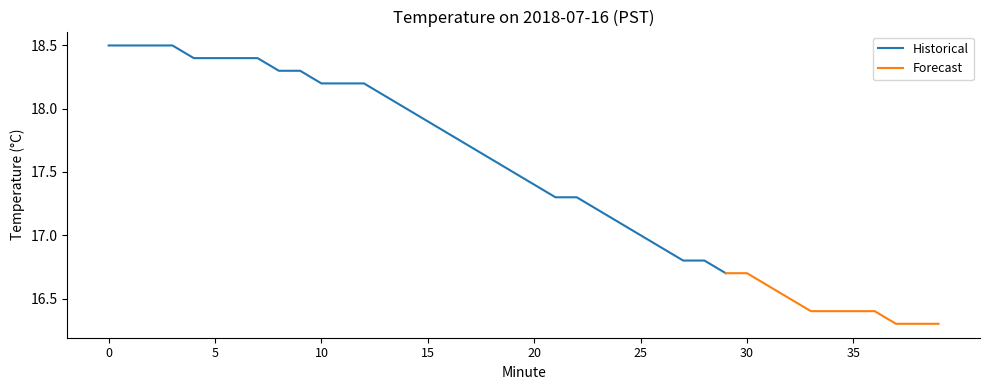

True or false: Historical has a value of 5.3 at 20.

False